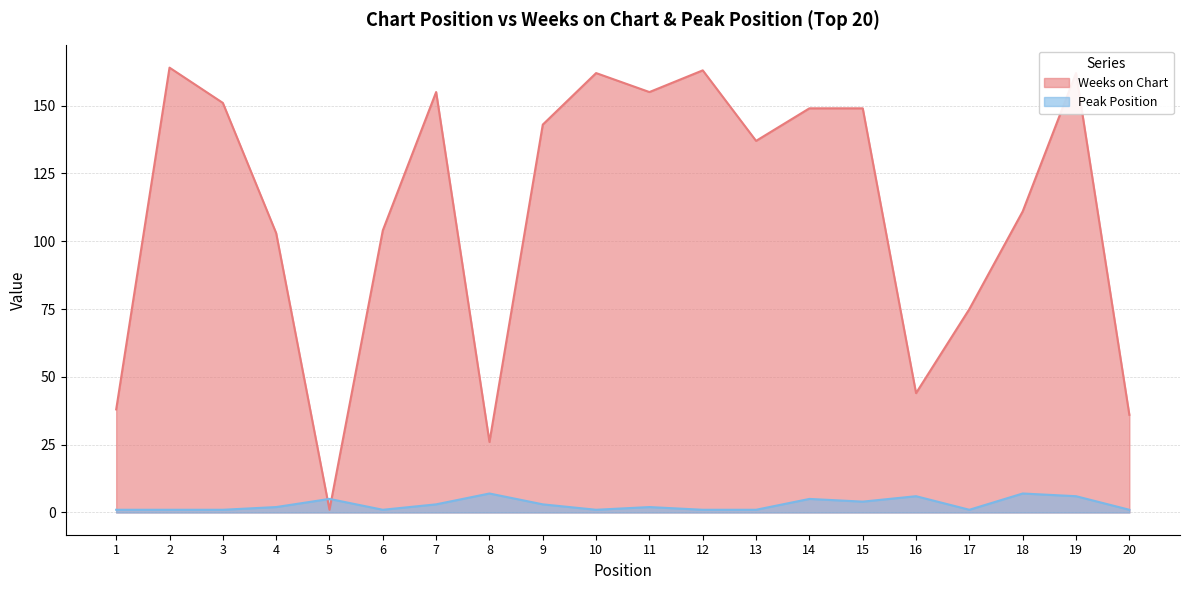

How many lines are shown in the chart?

2